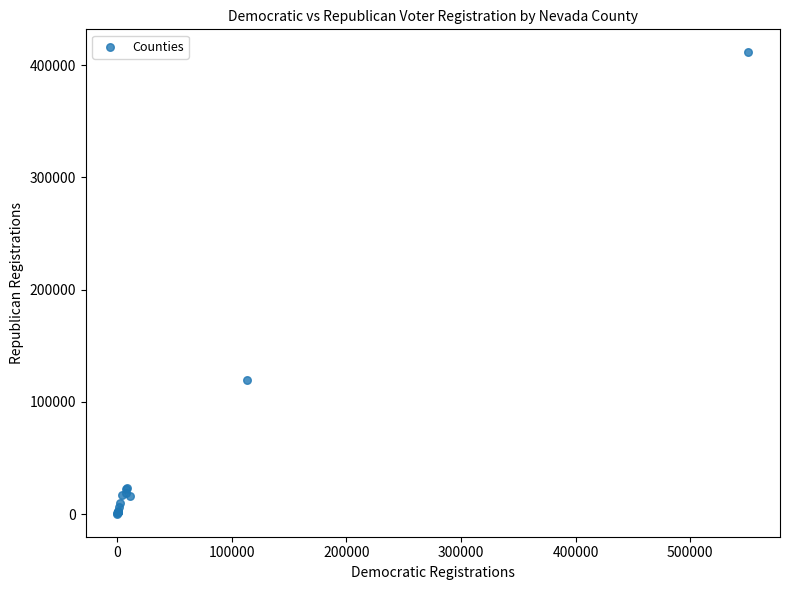

What Y value in the scatter plot is closest to 205836?

119146